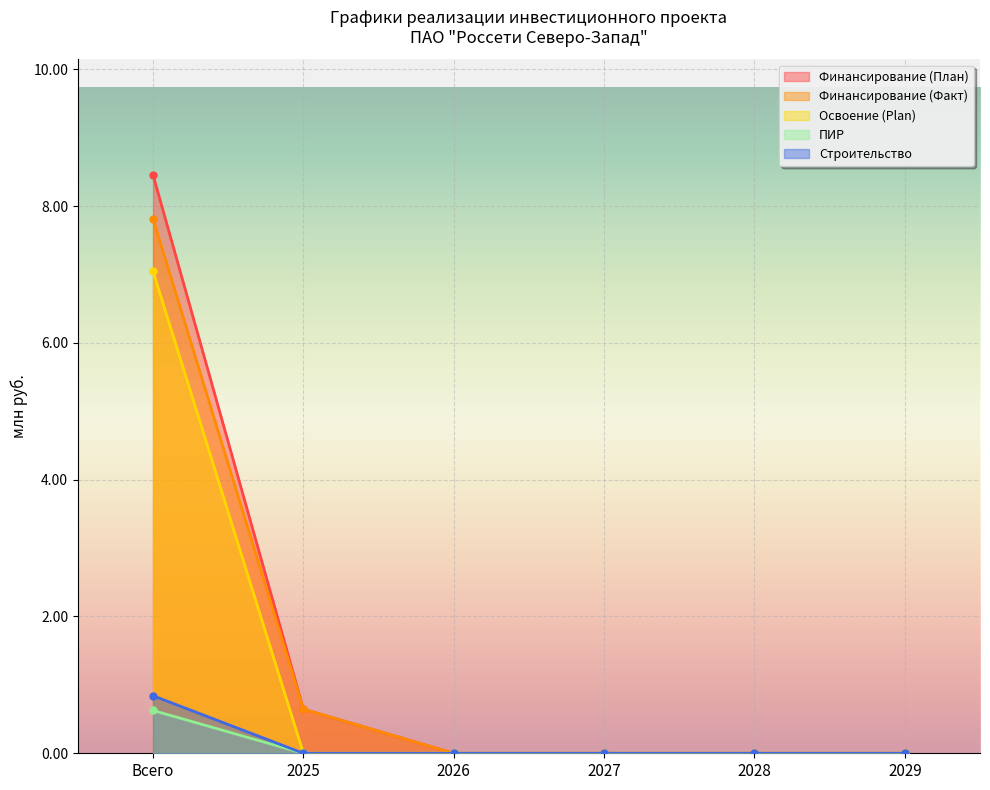

What is the label of the 2nd point from the left?

2025